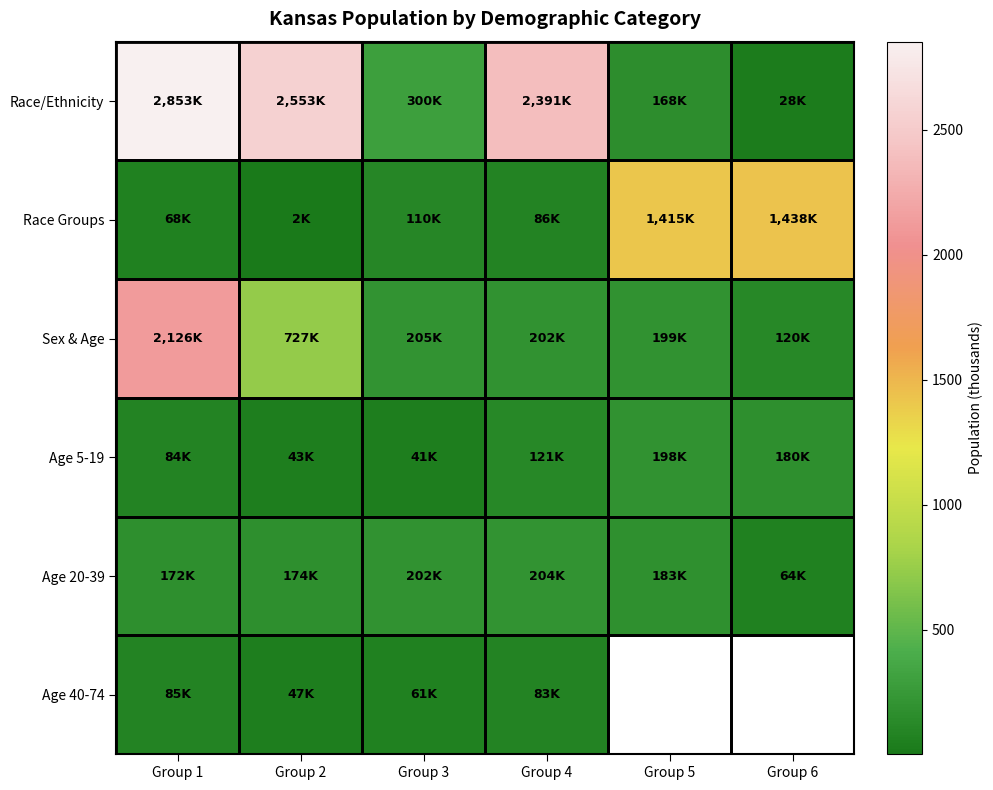

Which category has the lowest value across all series?

Group 2